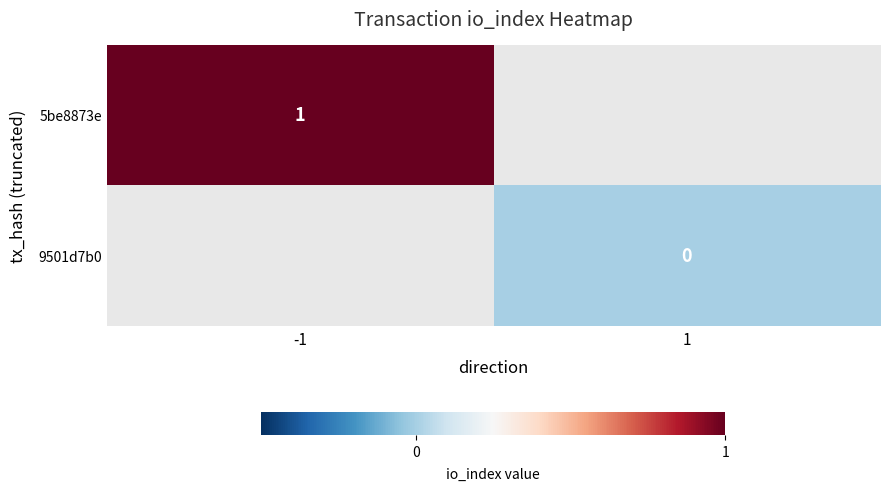

The 5be8873e series shows 1 at -1. True or false?

True